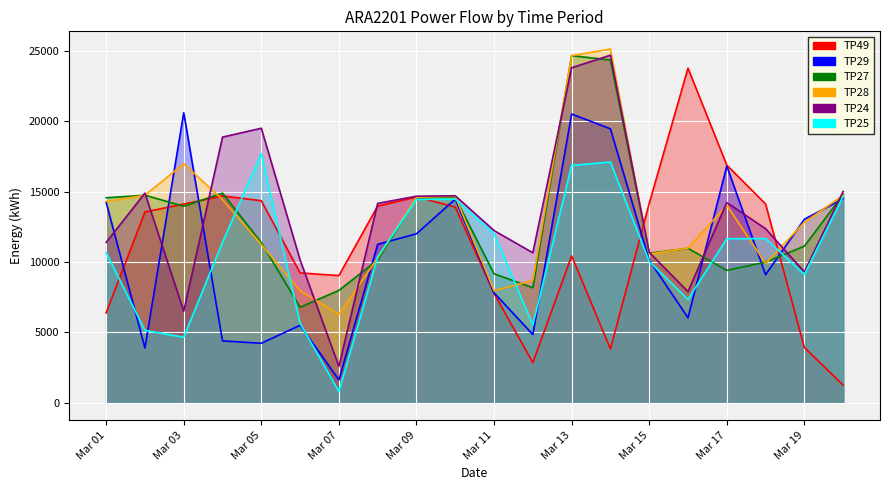

At which label does TP28 reach its minimum?

Mar 07